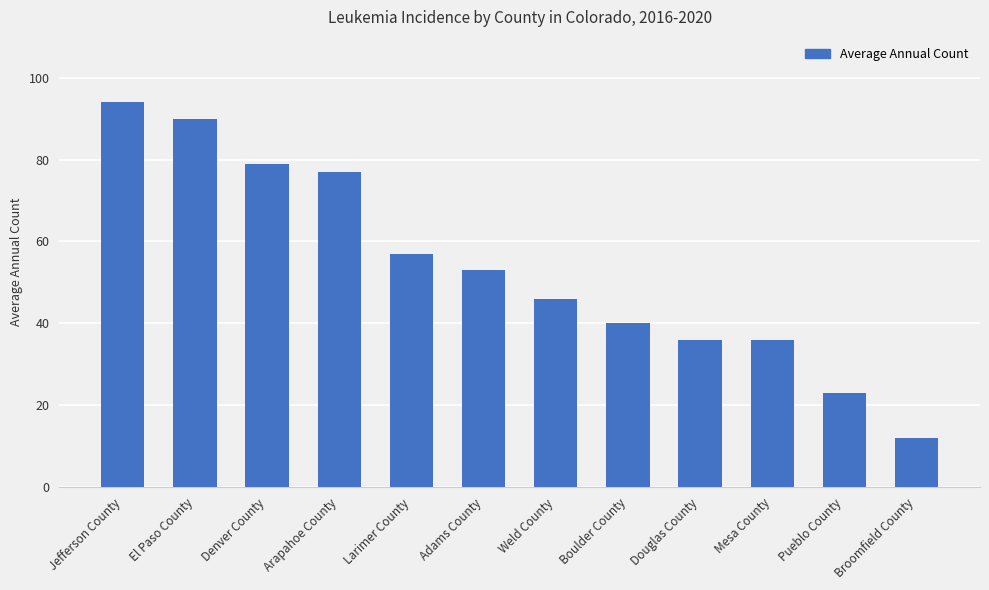

What is the label of the 5th bar from the right?

Boulder County